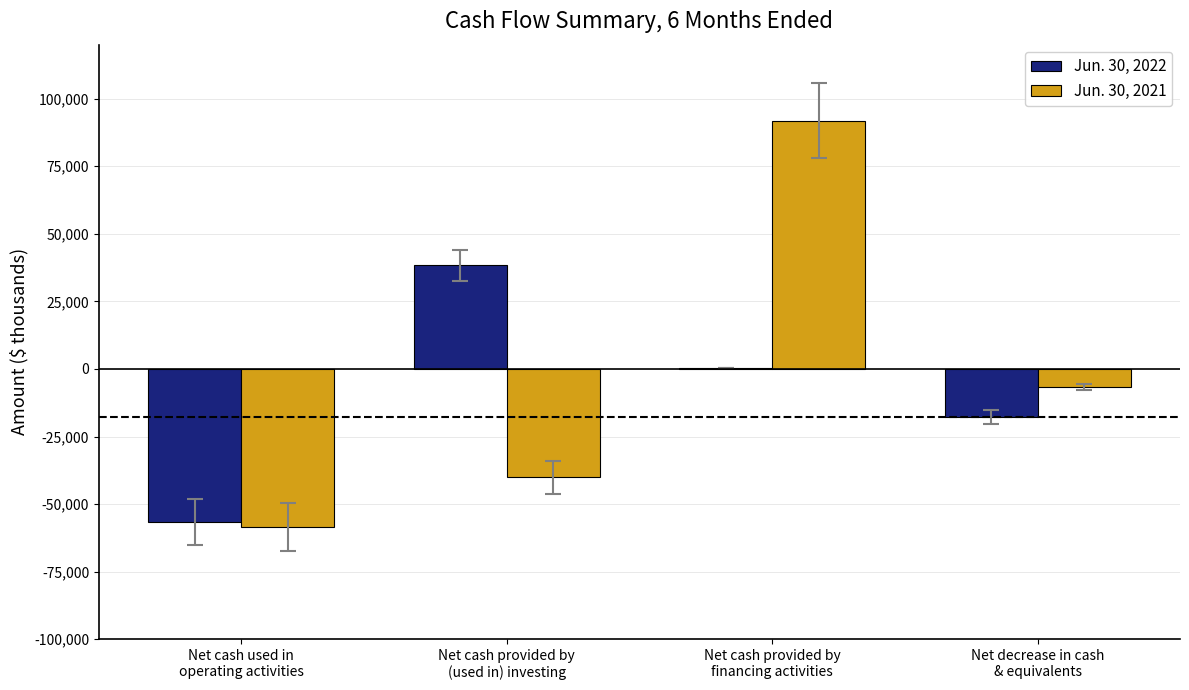

What is the sum of all Jun. 30, 2021 values?

-13358